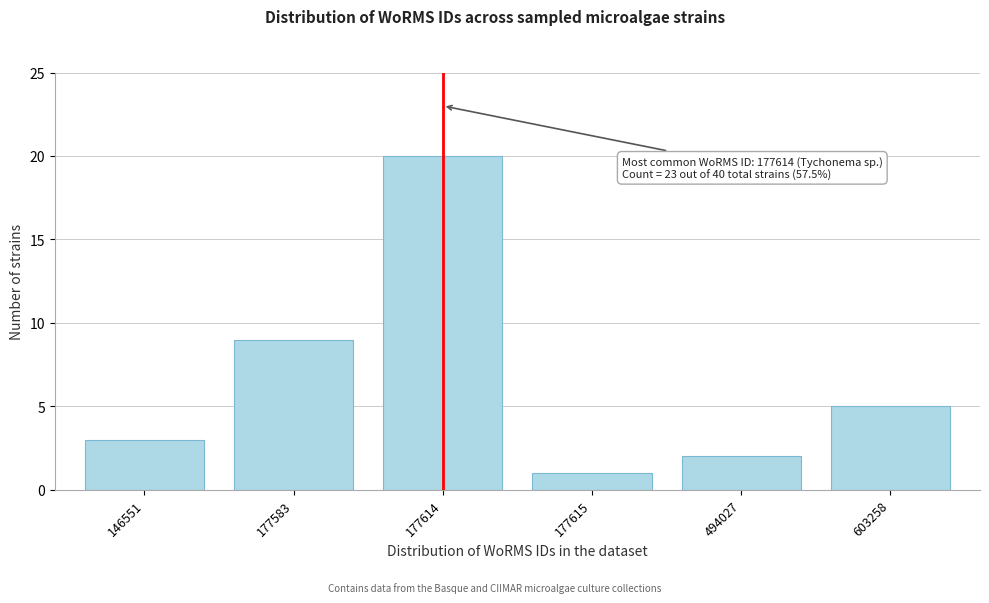

Reading left to right, what are all the values shown in this chart?

146551=3	177583=9	177614=20	177615=1	494027=2	603258=5